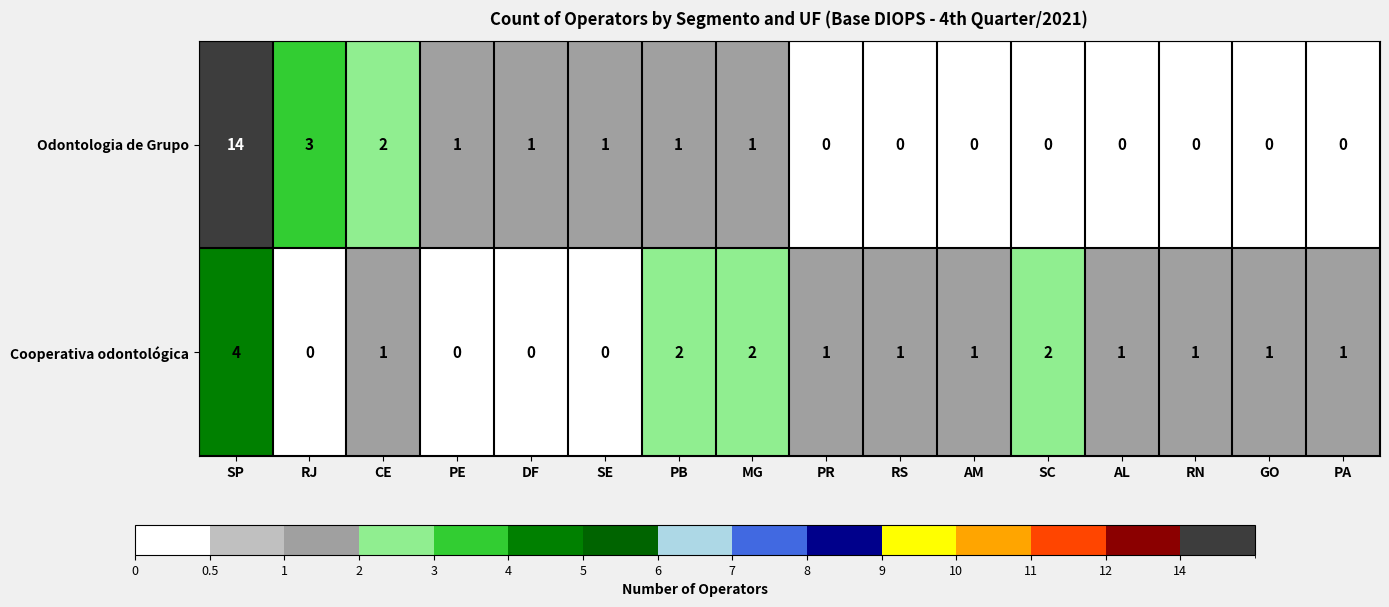

What is the difference between the maximum and second lowest values in the Odontologia de Grupo series?

14